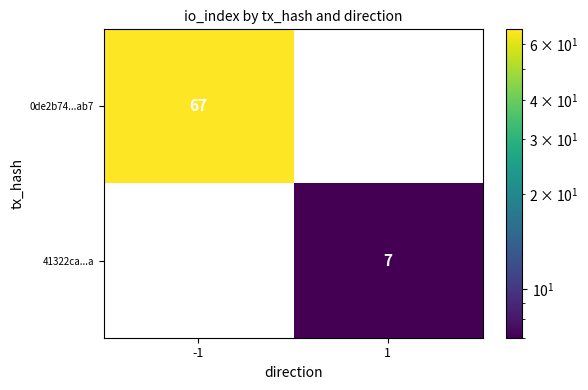

True or false: 41322ca...a has a value of 7 at 1.

True